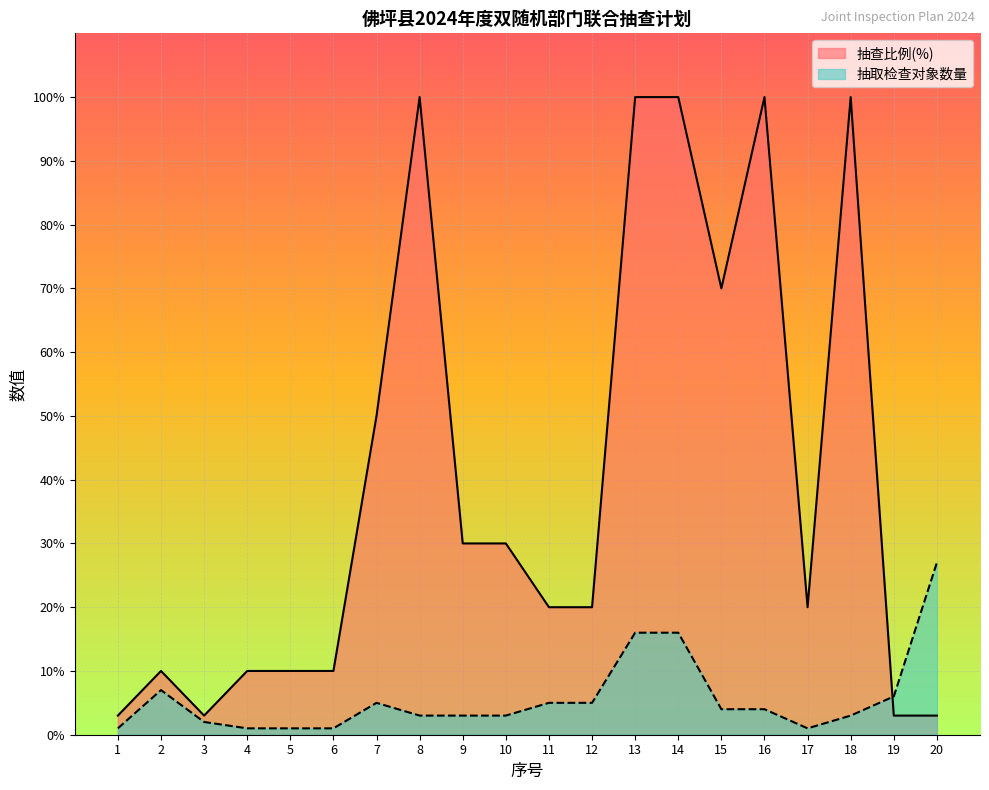

True or false: 抽查比例(%) has more than 2 points higher than both neighbors.

True